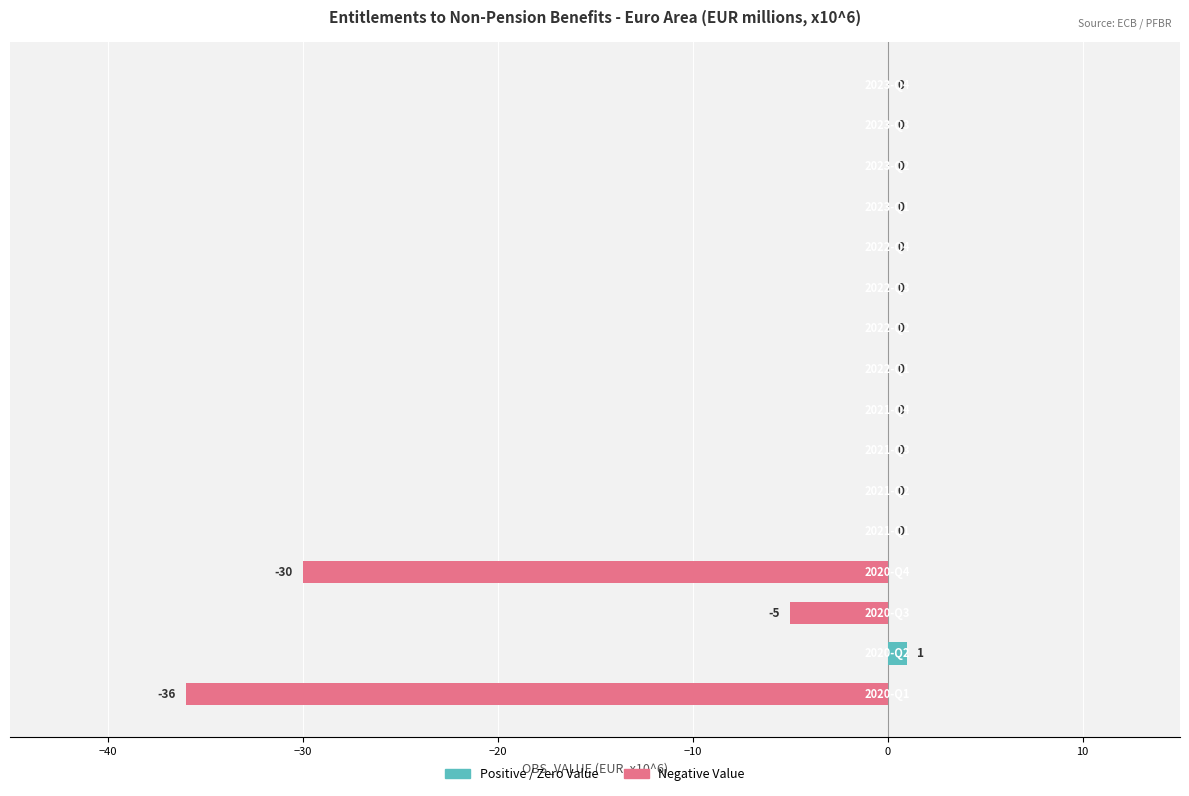

At how many categories does at least one series exceed -35?

16